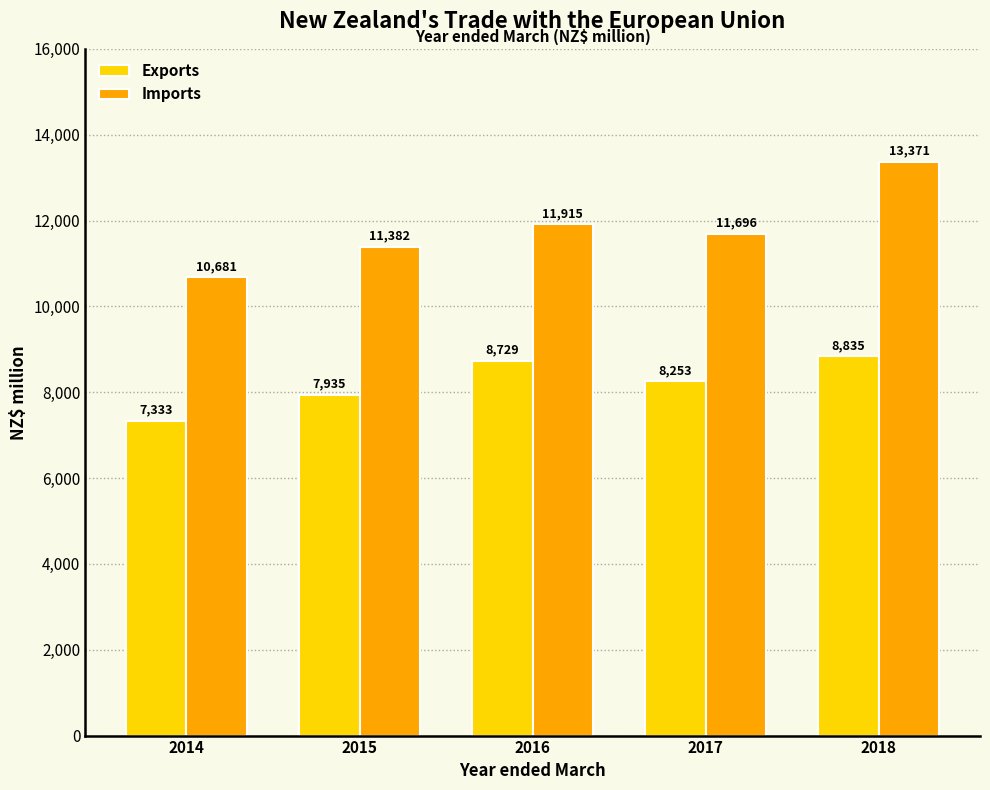

At which category is the sum across all series the highest?

2018